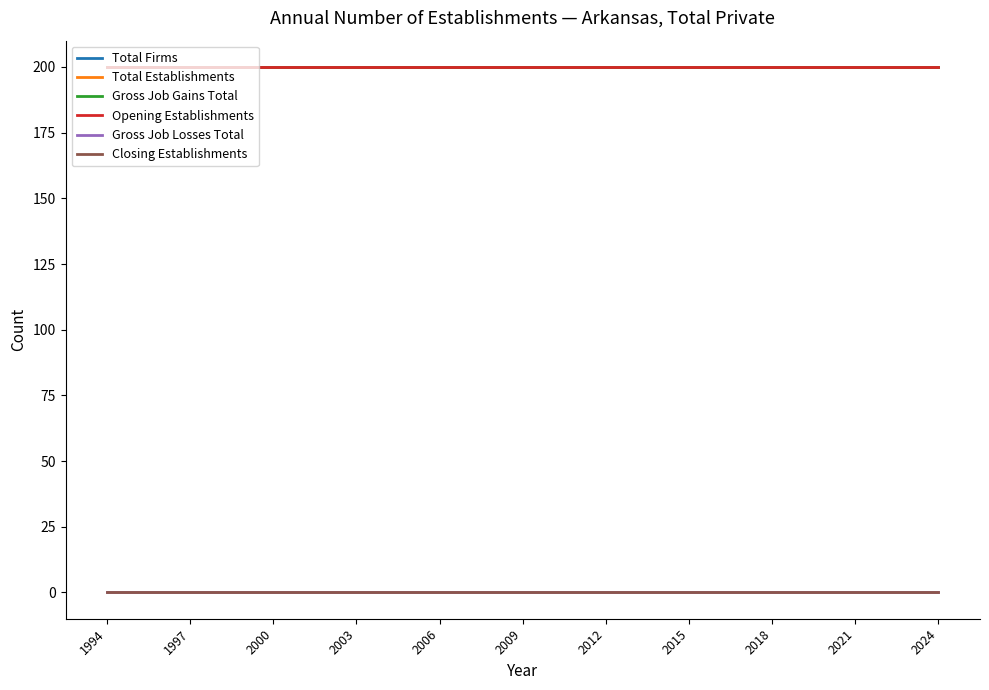

How many lines are shown in the chart?

6